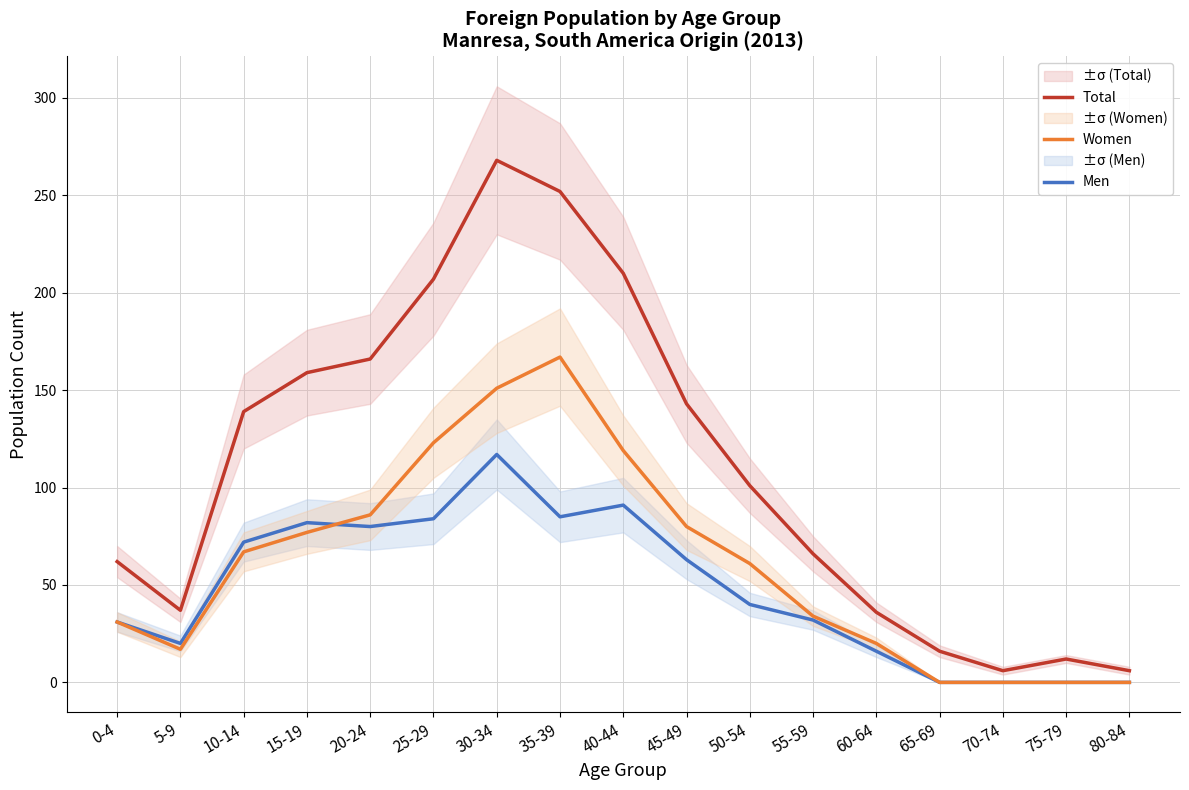

Which series has the widest spread of values?

Total